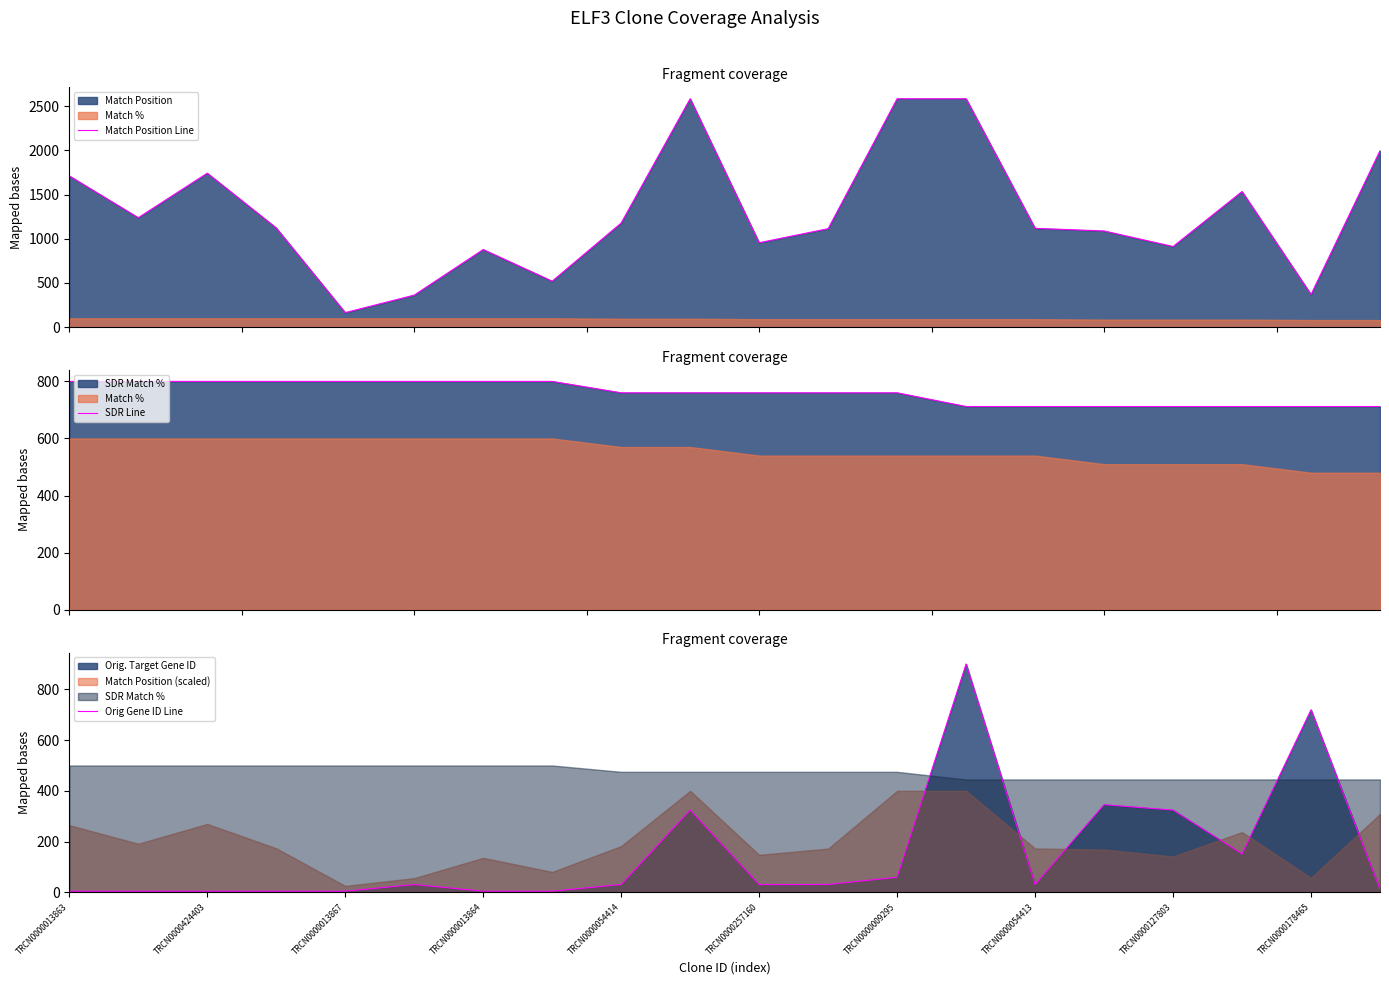

Is the value of Match Position Line at 15 greater than the value of SDR Line at 11?

Yes